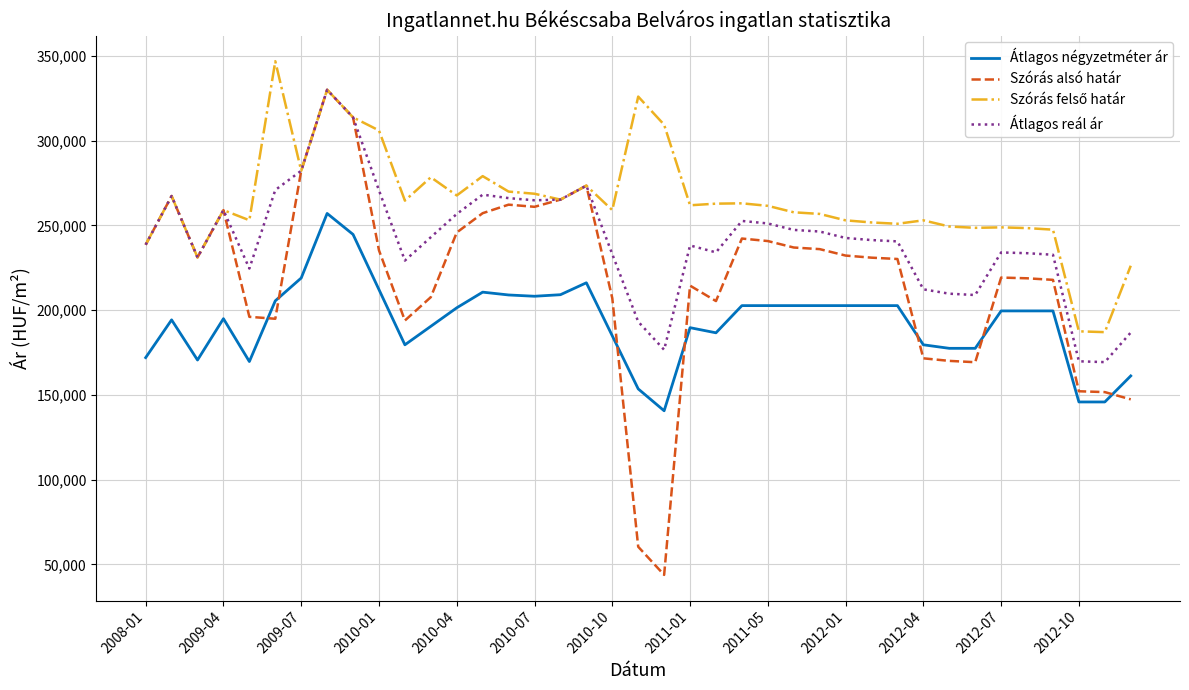

True or false: Átlagos négyzetméter ár and Szórás alsó határ intersect in this chart.

True